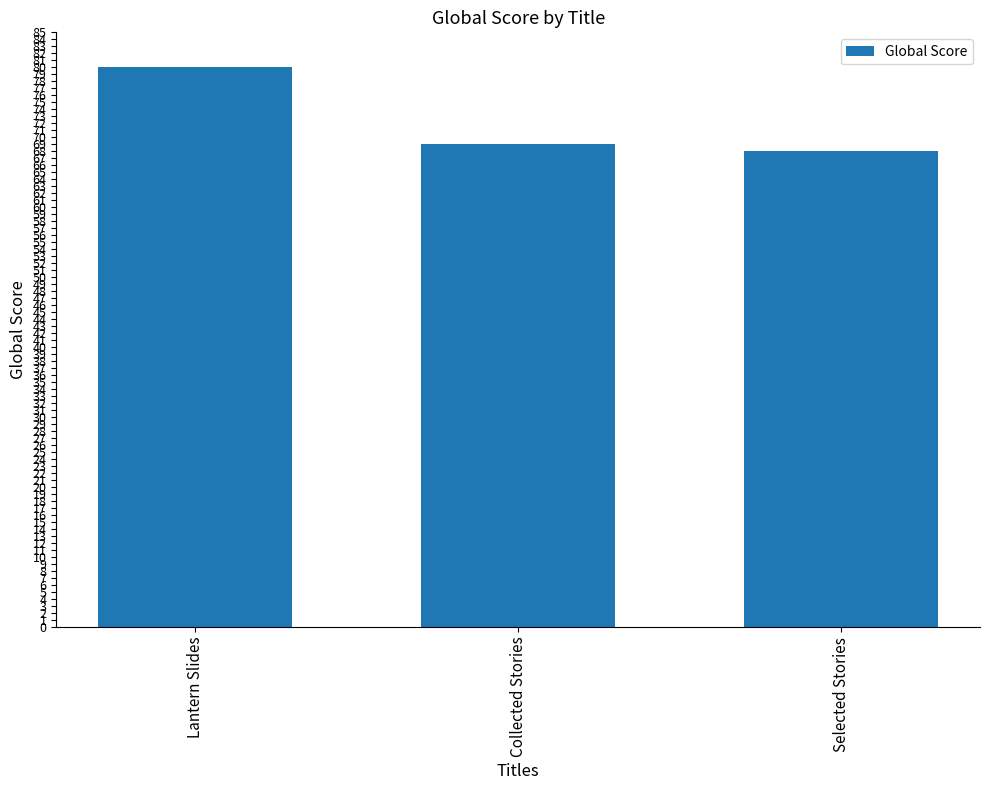

Reading left to right, list all the values displayed in this chart.

80	69	68